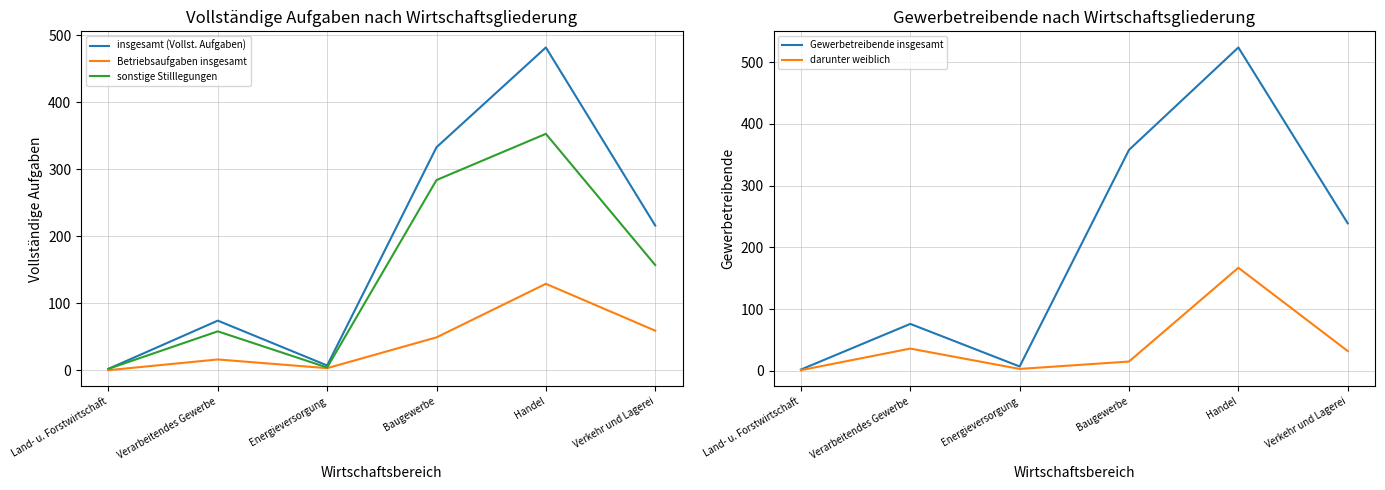

List the series in order of their peak value, highest first.

Gewerbetreibende insgesamt, insgesamt (Vollst. Aufgaben), sonstige Stilllegungen, darunter weiblich, Betriebsaufgaben insgesamt